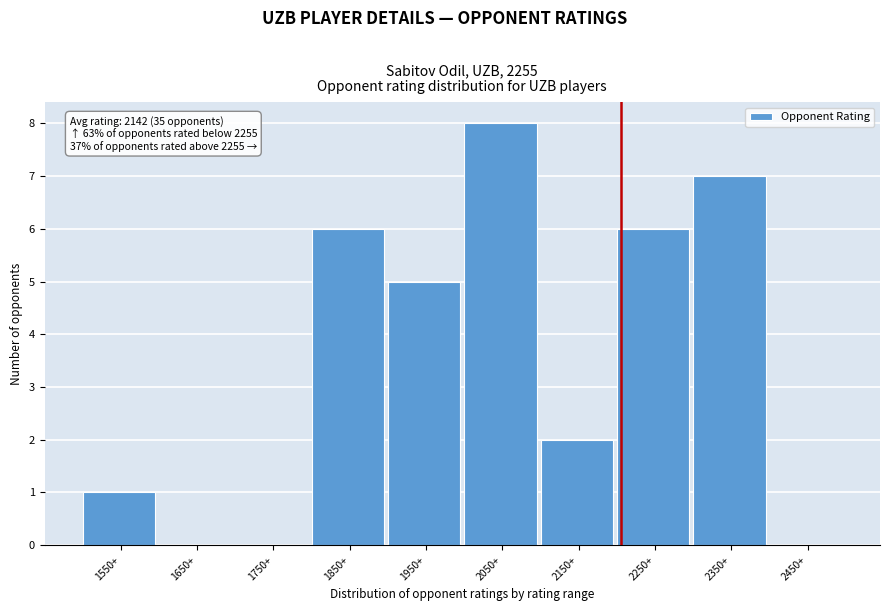

Reading left to right, extract all data points from this chart.

1550+=1	1650+=0	1750+=0	1850+=6	1950+=5	2050+=8	2150+=2	2250+=6	2350+=7	2450+=0